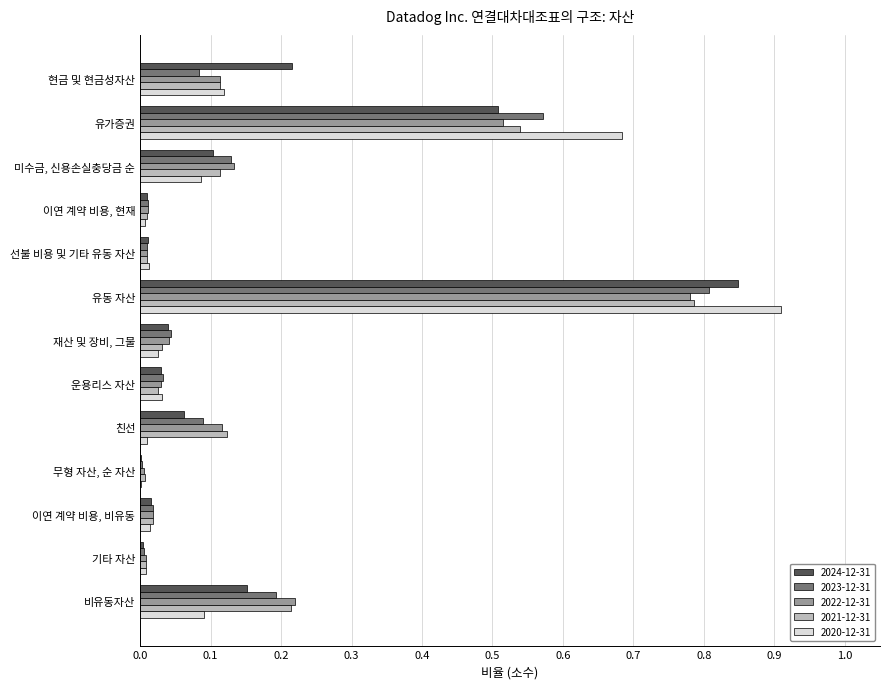

At which category is the sum across all series the highest?

유동 자산